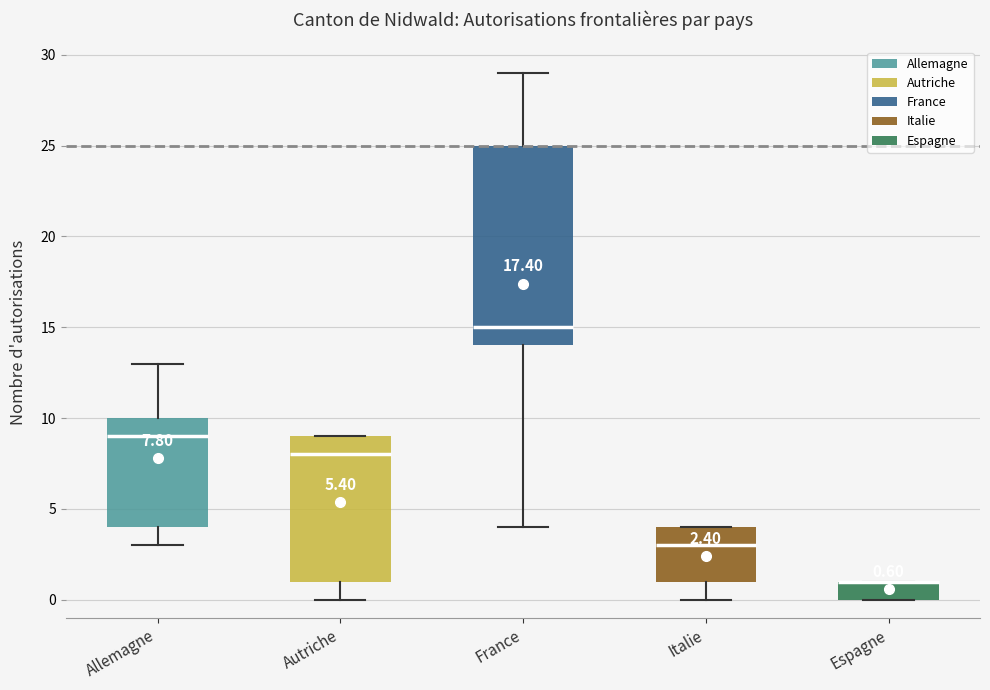

Which box is the tallest, from its lower edge to its upper edge?

France